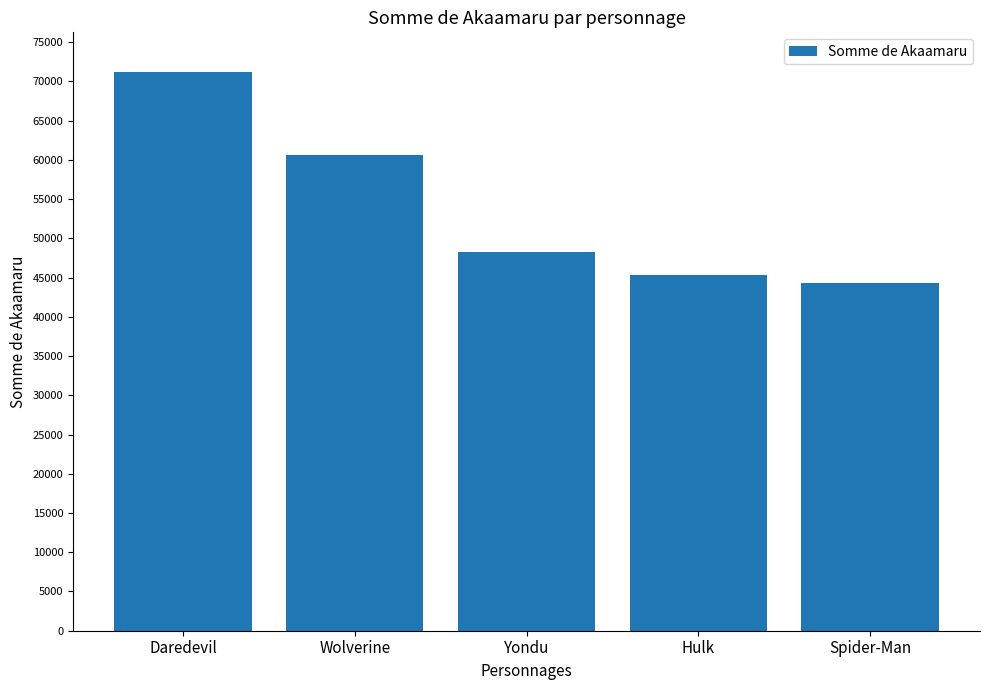

Between Daredevil and Yondu, which is larger?

Daredevil